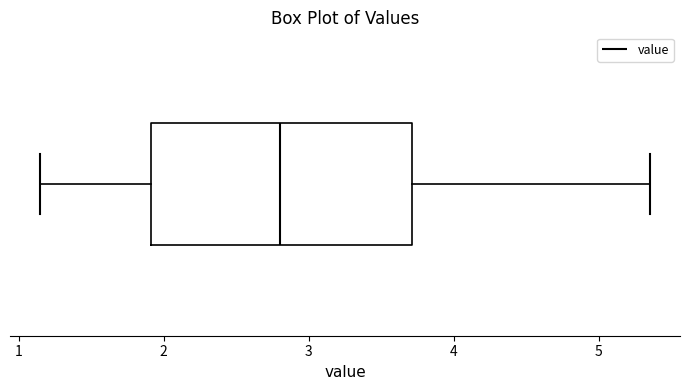

Read this box plot against the x-axis: the position of the median line, the range covered by the box, and the ends of both whiskers. The values are not printed on the chart, so give them approximately, as read against the axis.

median 2.8, box 1.9 to 3.7, whiskers 1.2 to 5.4